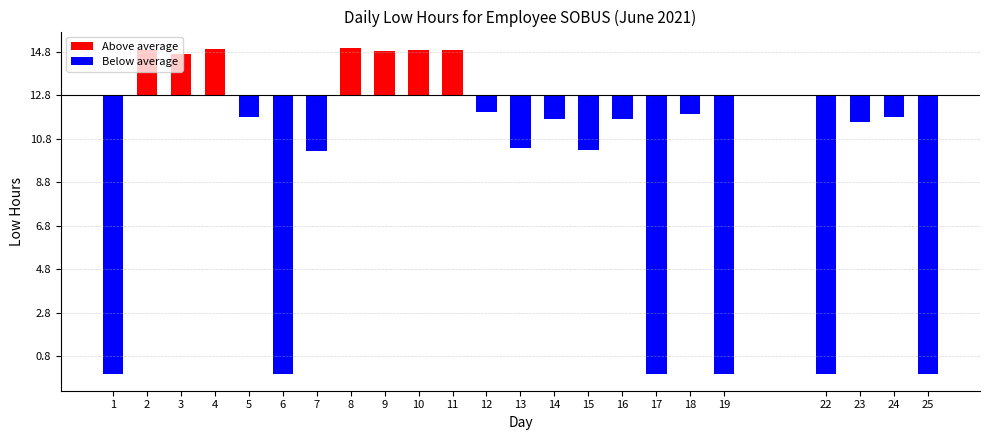

Reading right to left, extract all data points from this chart.

0.0	11.9	11.6	0.0	0.0	12.0	0.0	11.8	10.3	11.8	10.4	12.1	14.9	14.9	14.9	15.0	10.3	0.0	11.8	15.0	14.8	14.9	0.0